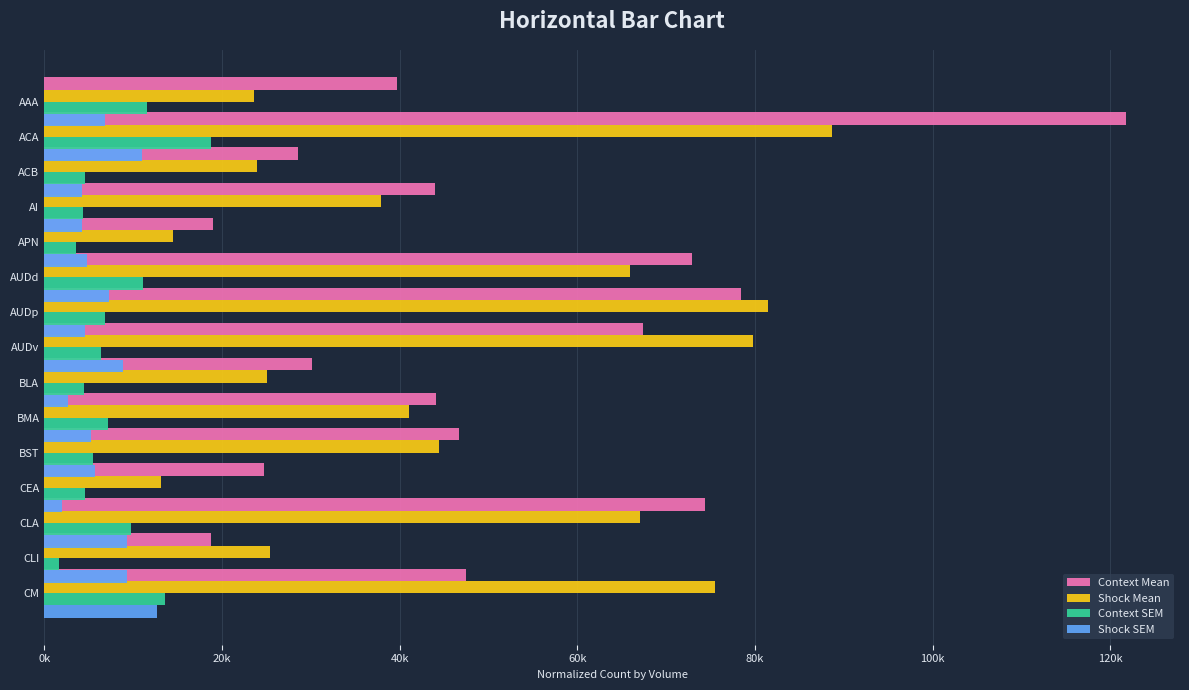

Reading right to left, extract all data points from this chart.

Context Mean: 47479.3	18761.7	74340.3	24764.2	46712.2	44138.1	30156.8	67361.4	78459.0	72857.1	19032.4	44016.6	28548.5	121737.8	39724.0
Shock Mean: 75468.0	25369.3	67039.7	13161.8	44434.7	41033.5	25093.6	79750.3	81421.8	65906.5	14496.5	37853.4	23926.7	88687.1	23638.2
Context SEM: 13612.6	1665.7	9746.4	4546.9	5518.0	7160.4	4475.3	6344.6	6791.9	11123.1	3610.0	4372.2	4598.5	18775.2	11611.0
Shock SEM: 12693.6	9334.9	9316.8	2013.4	5660.4	5283.1	2702.8	8896.8	4634.4	7329.3	4776.6	4248.0	4200.4	11031.1	6800.2